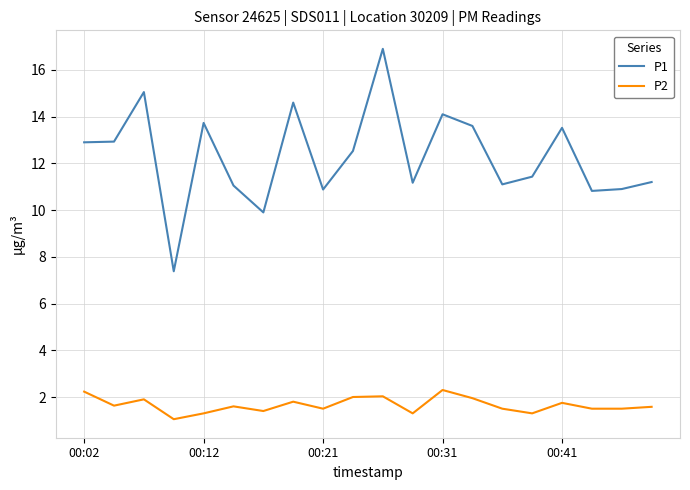

How many values in the P1 series exceed 12?

10